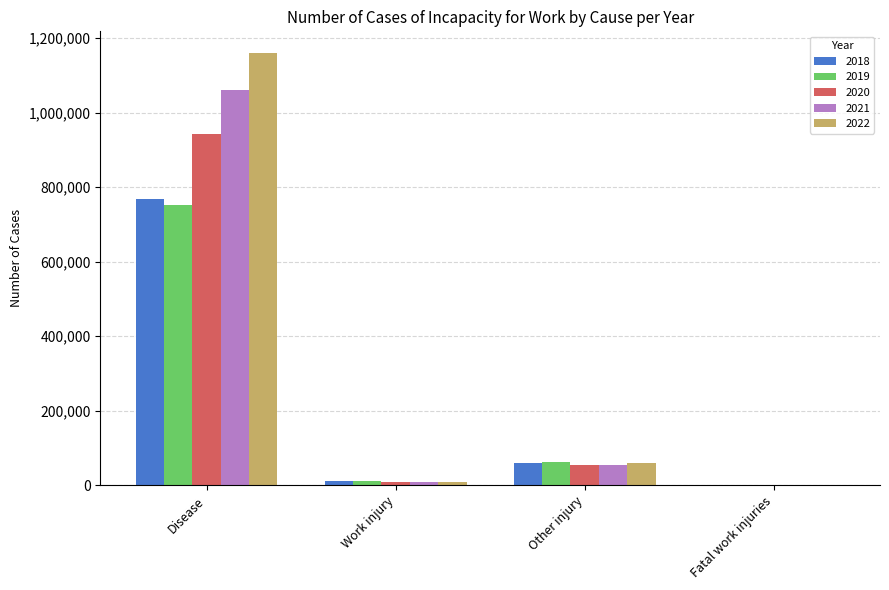

Is the value of 2021 at Fatal work injuries greater than the value of 2019 at Disease?

No